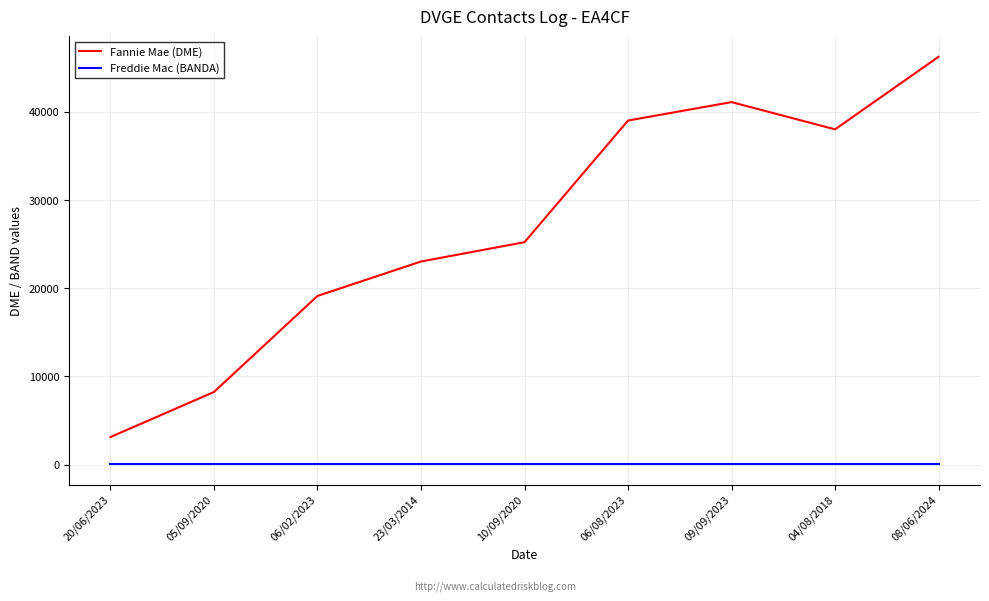

How many lines are shown in the chart?

2